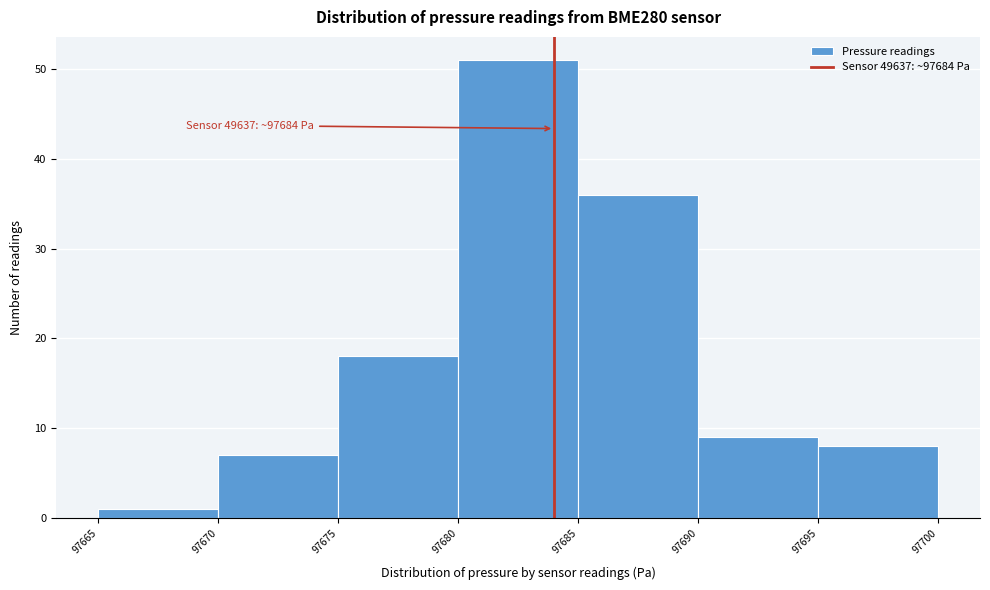

Over which range of the x-axis is the bar tallest?

97680 to 97685